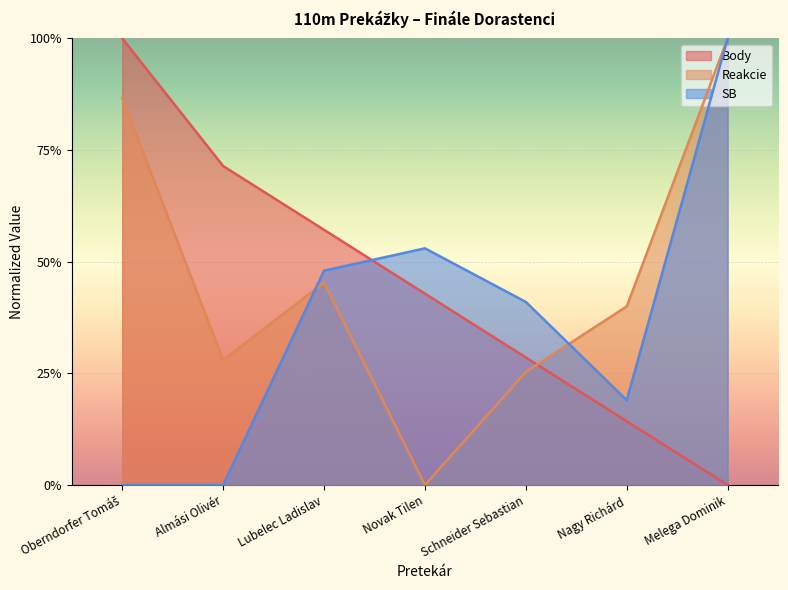

Which category has the lowest value across all series?

Melega Dominik